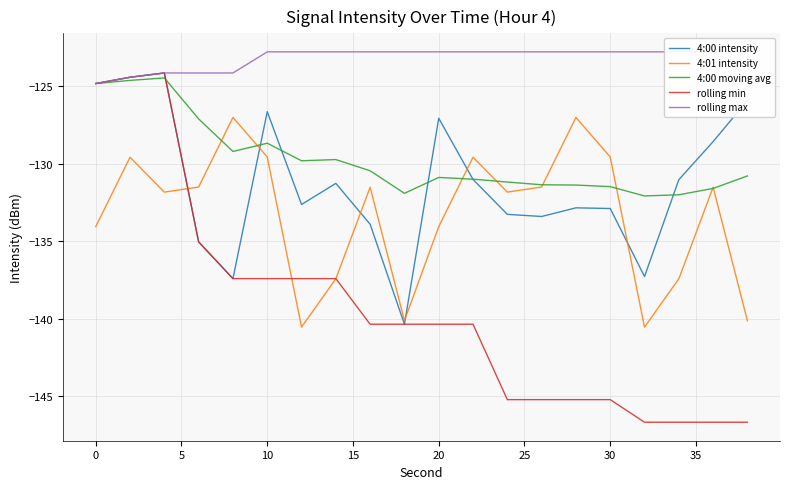

True or false: 4:01 intensity has a value of -47.4 at 30.

False